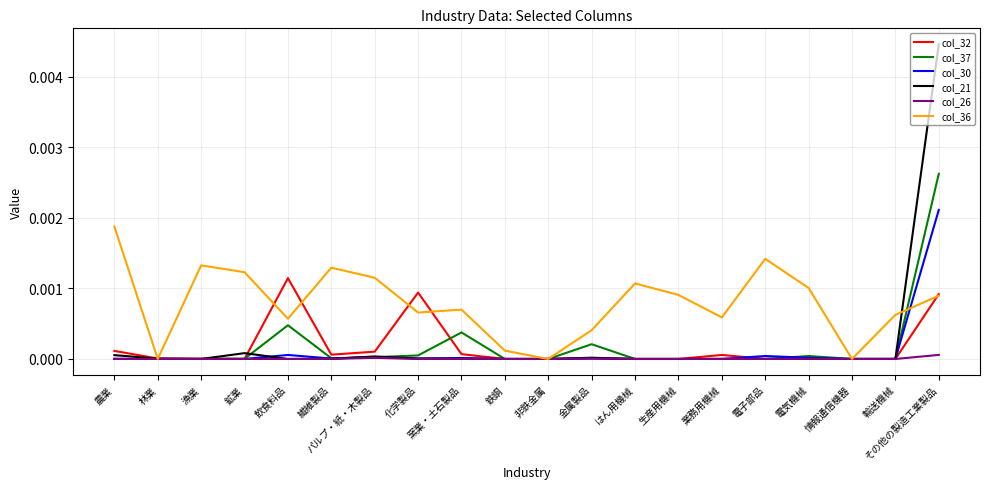

In col_26, how many points are higher than both neighbors (excluding endpoints)?

5